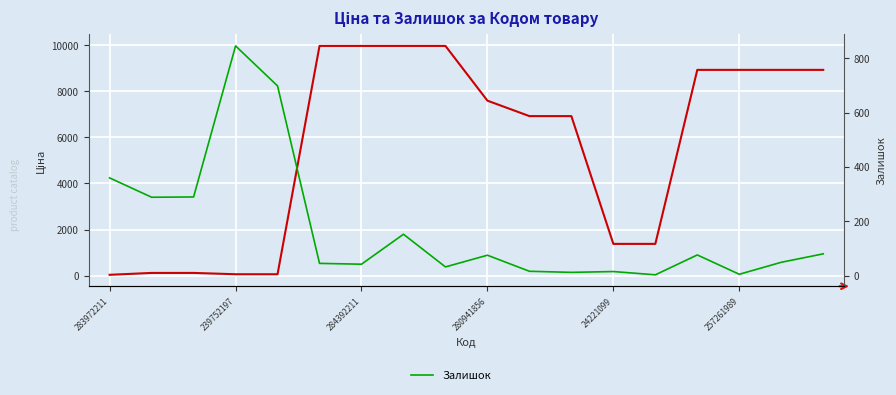

What is the sum of all Ціна values?

100209.6